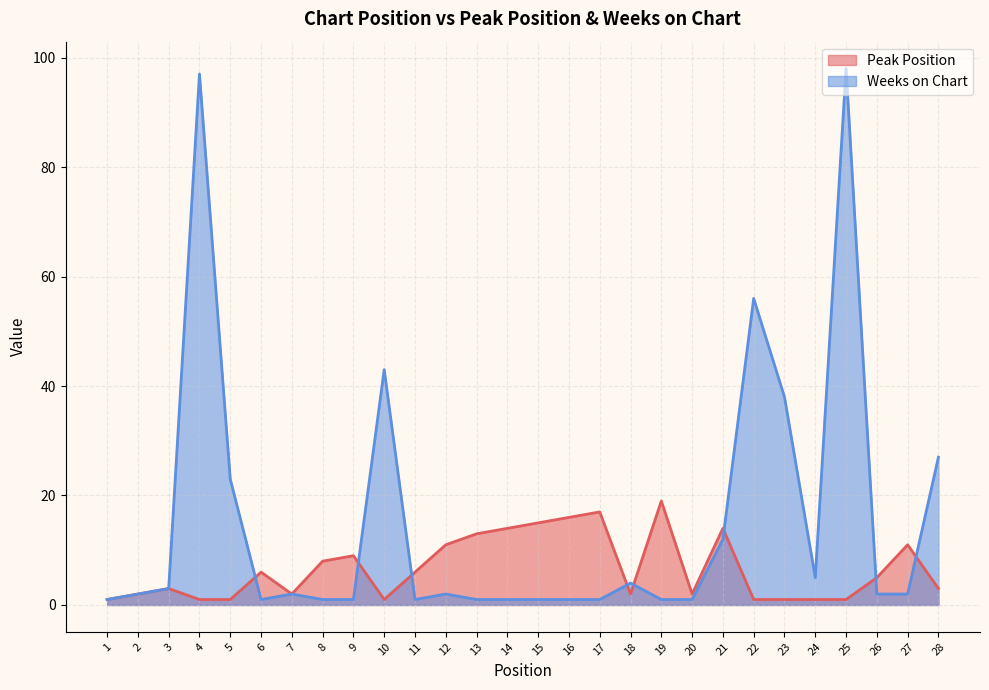

How many values in the Peak Position series exceed 5?

13